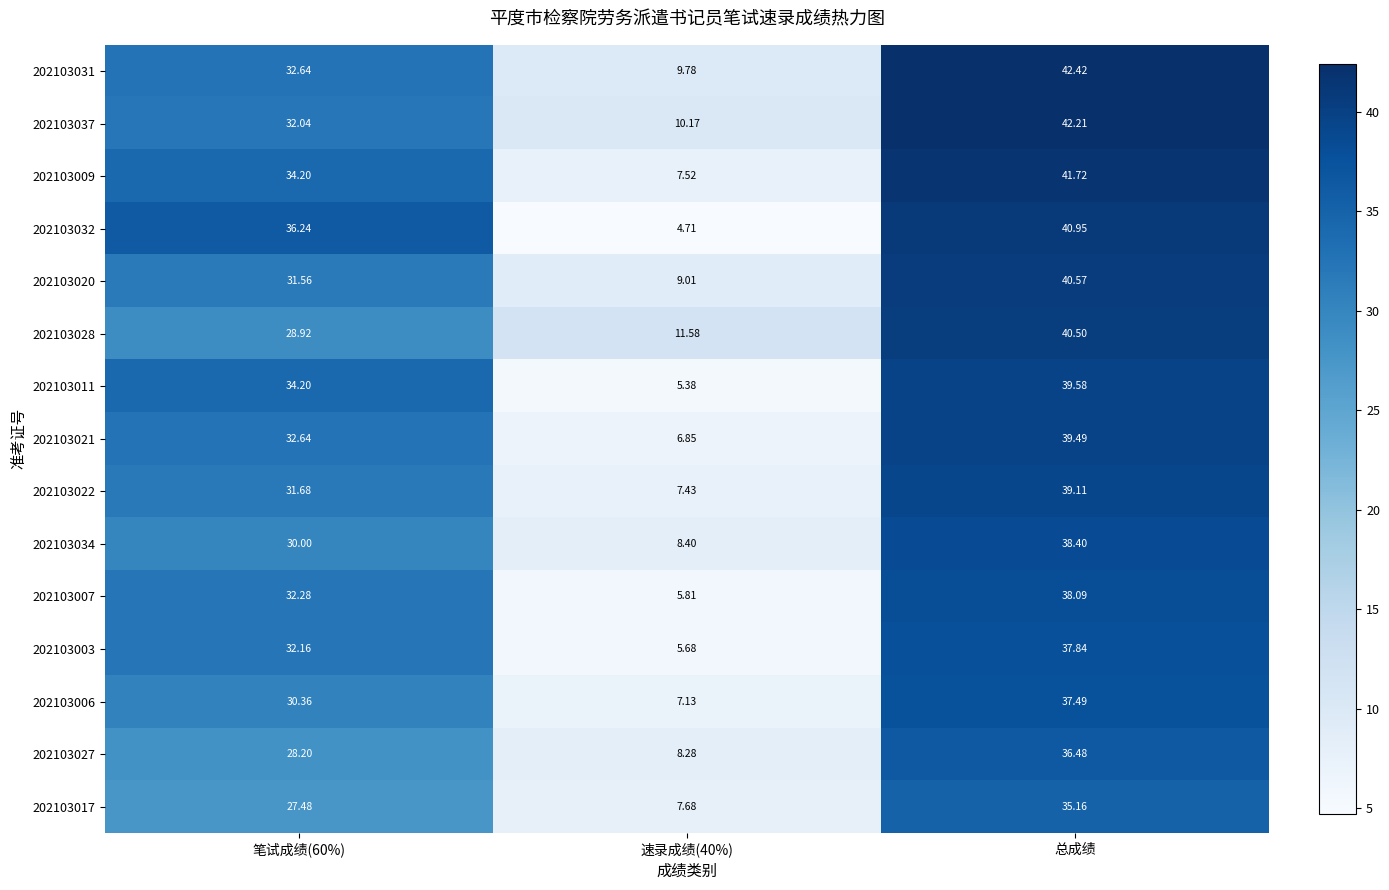

At which category does the chart reach its peak across all series?

总成绩